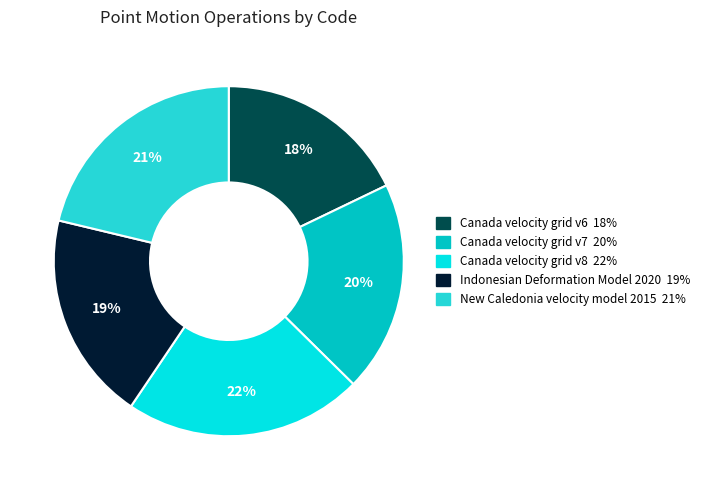

What is the ratio of the value at Indonesian Deformation Model 2020 to the value at Canada velocity grid v6?

1.1